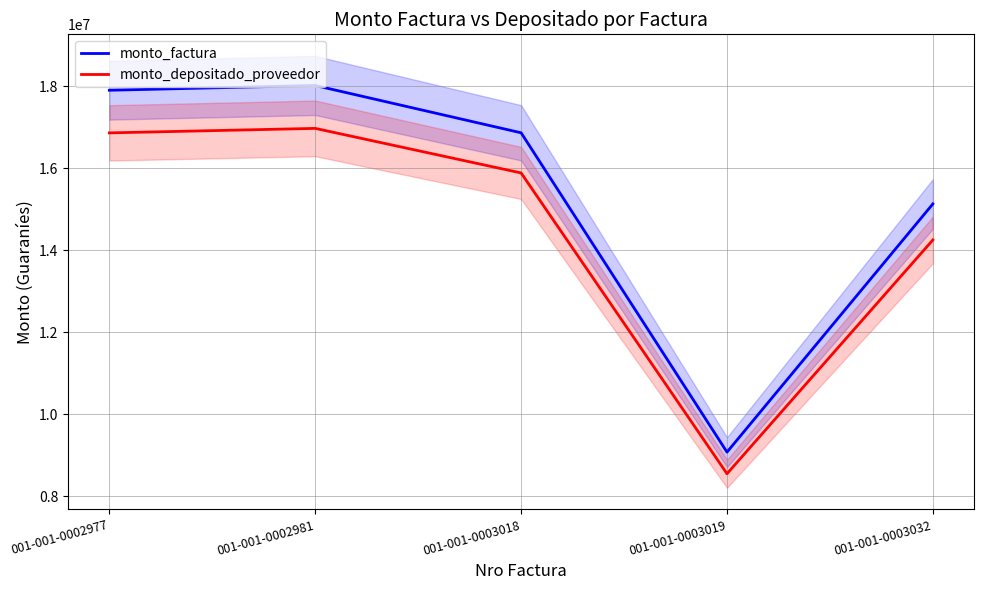

Between 001-001-0002981 and 001-001-0002977, which is larger?

001-001-0002981